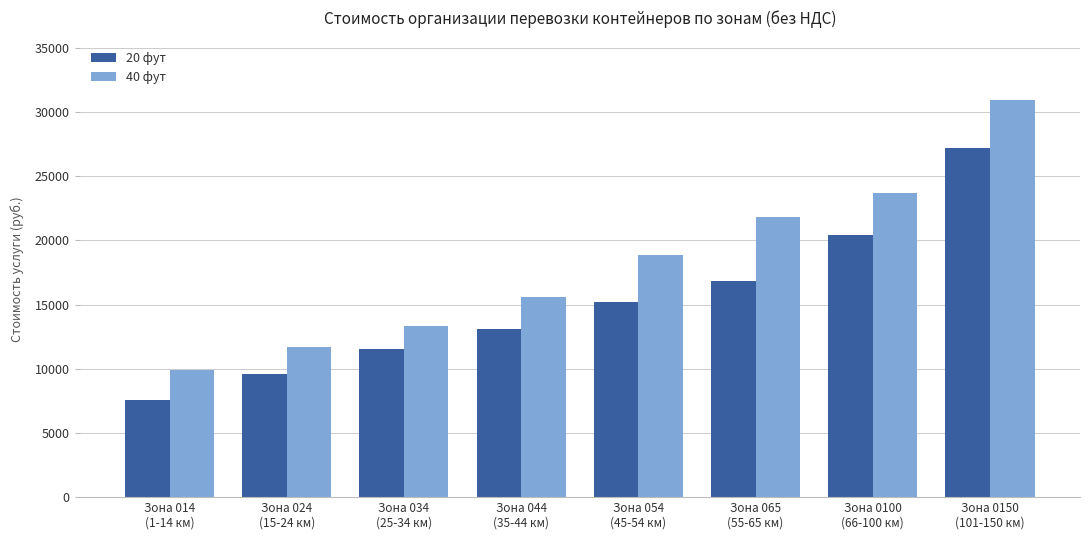

Which series changed the most between Зона 034
(25-34 км) and Зона 054
(45-54 км)?

40 фут